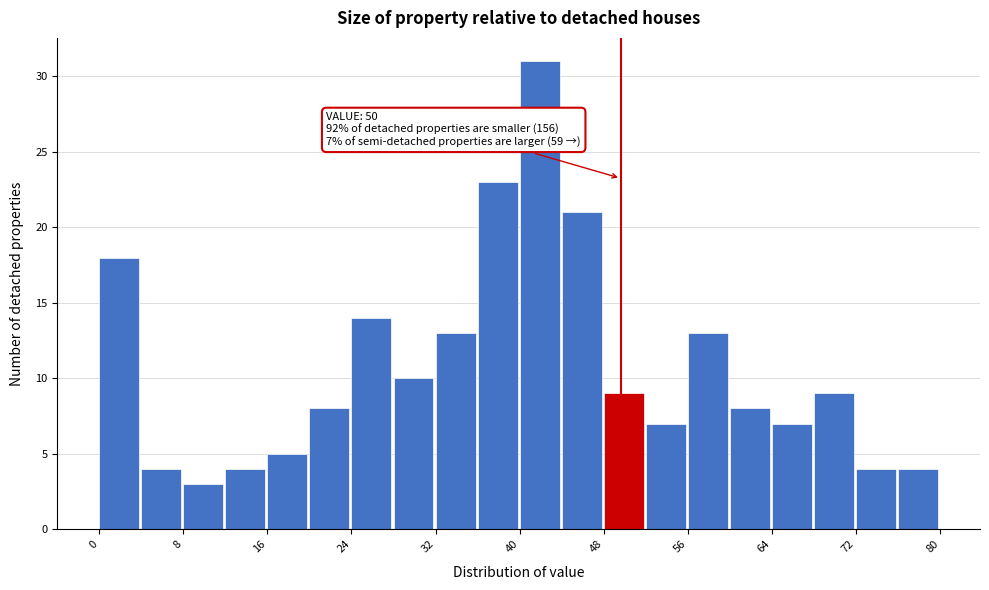

Which range on the x-axis has the tallest bar?

40 to 44